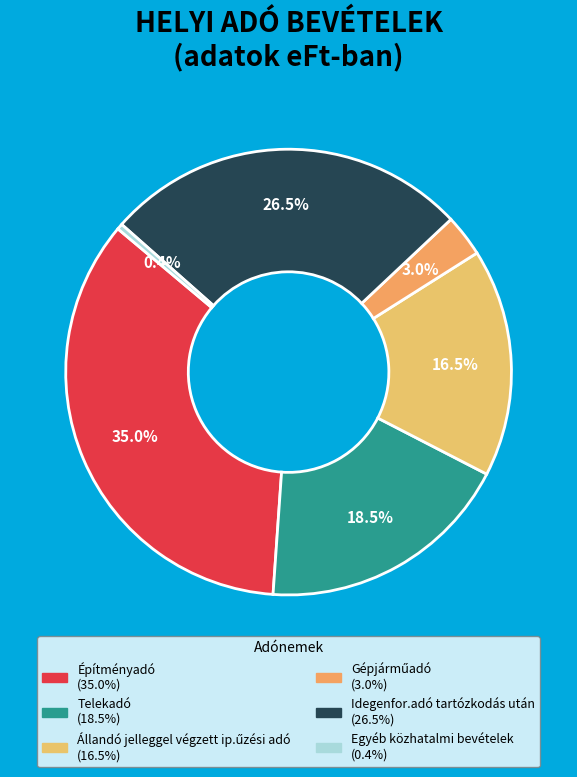

What is the largest slice in the pie chart?

Építményadó